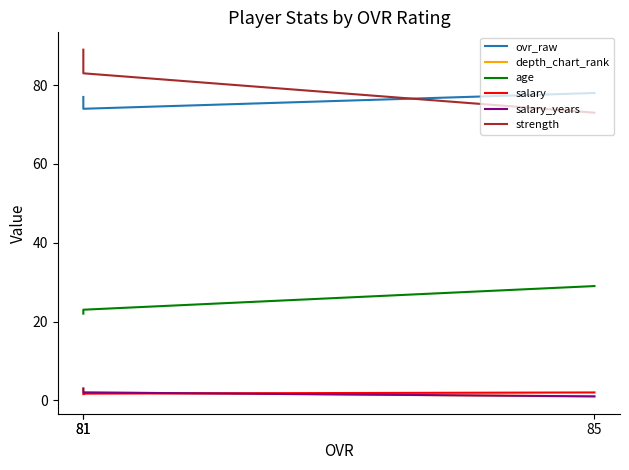

What is the difference between the highest and lowest values at 81?

81.3